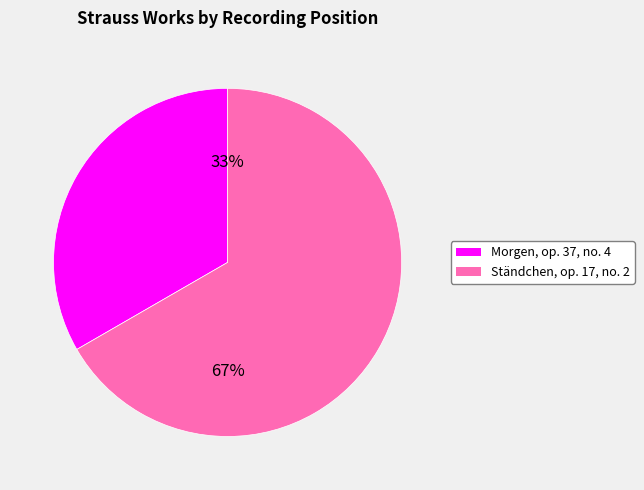

To the nearest percent, what portion does Morgen, op. 37, no. 4 represent?

33%